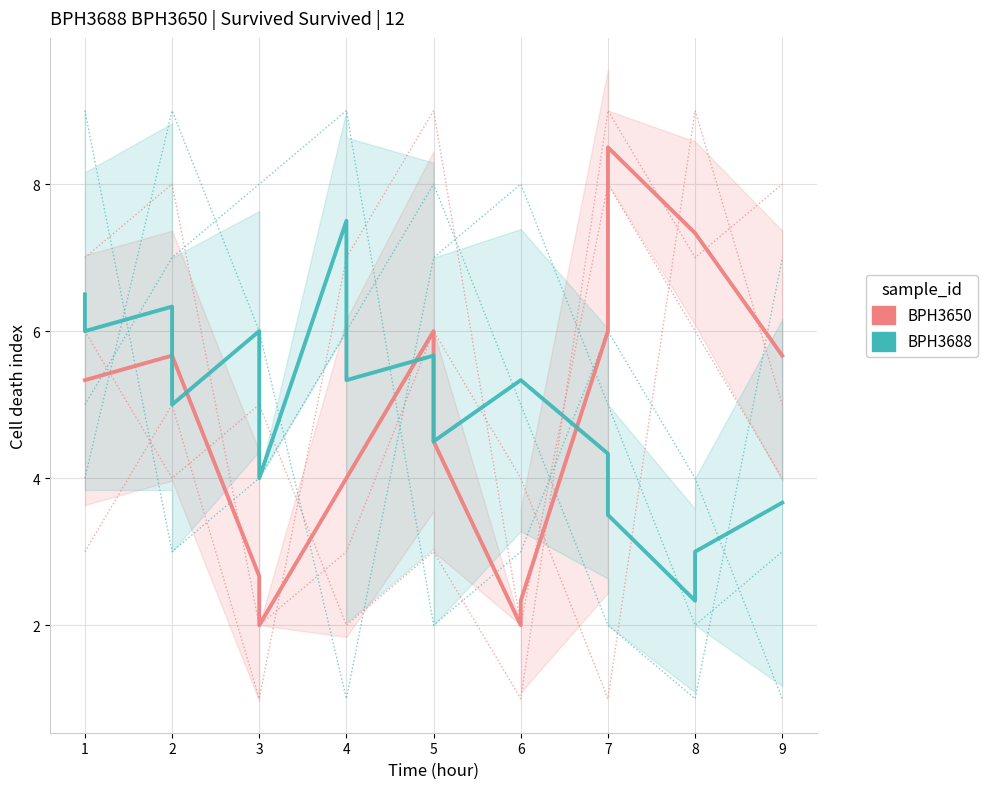

Rank the categories by BPH3650 value from lowest to highest.

3, 6, 6, 3, 4, 4, 5, 1, 1, 2, 2, 9, 5, 7, 8, 8, 7